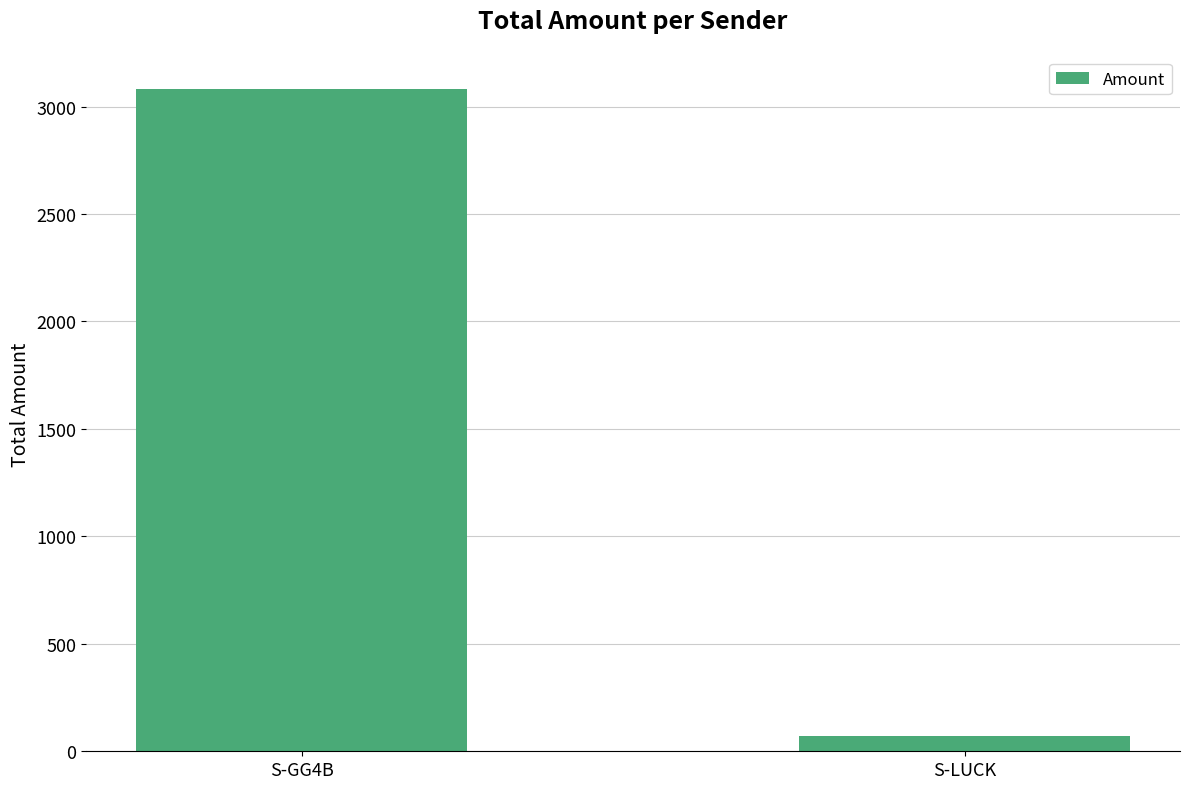

List the labels in order of value, largest first.

S-GG4B, S-LUCK